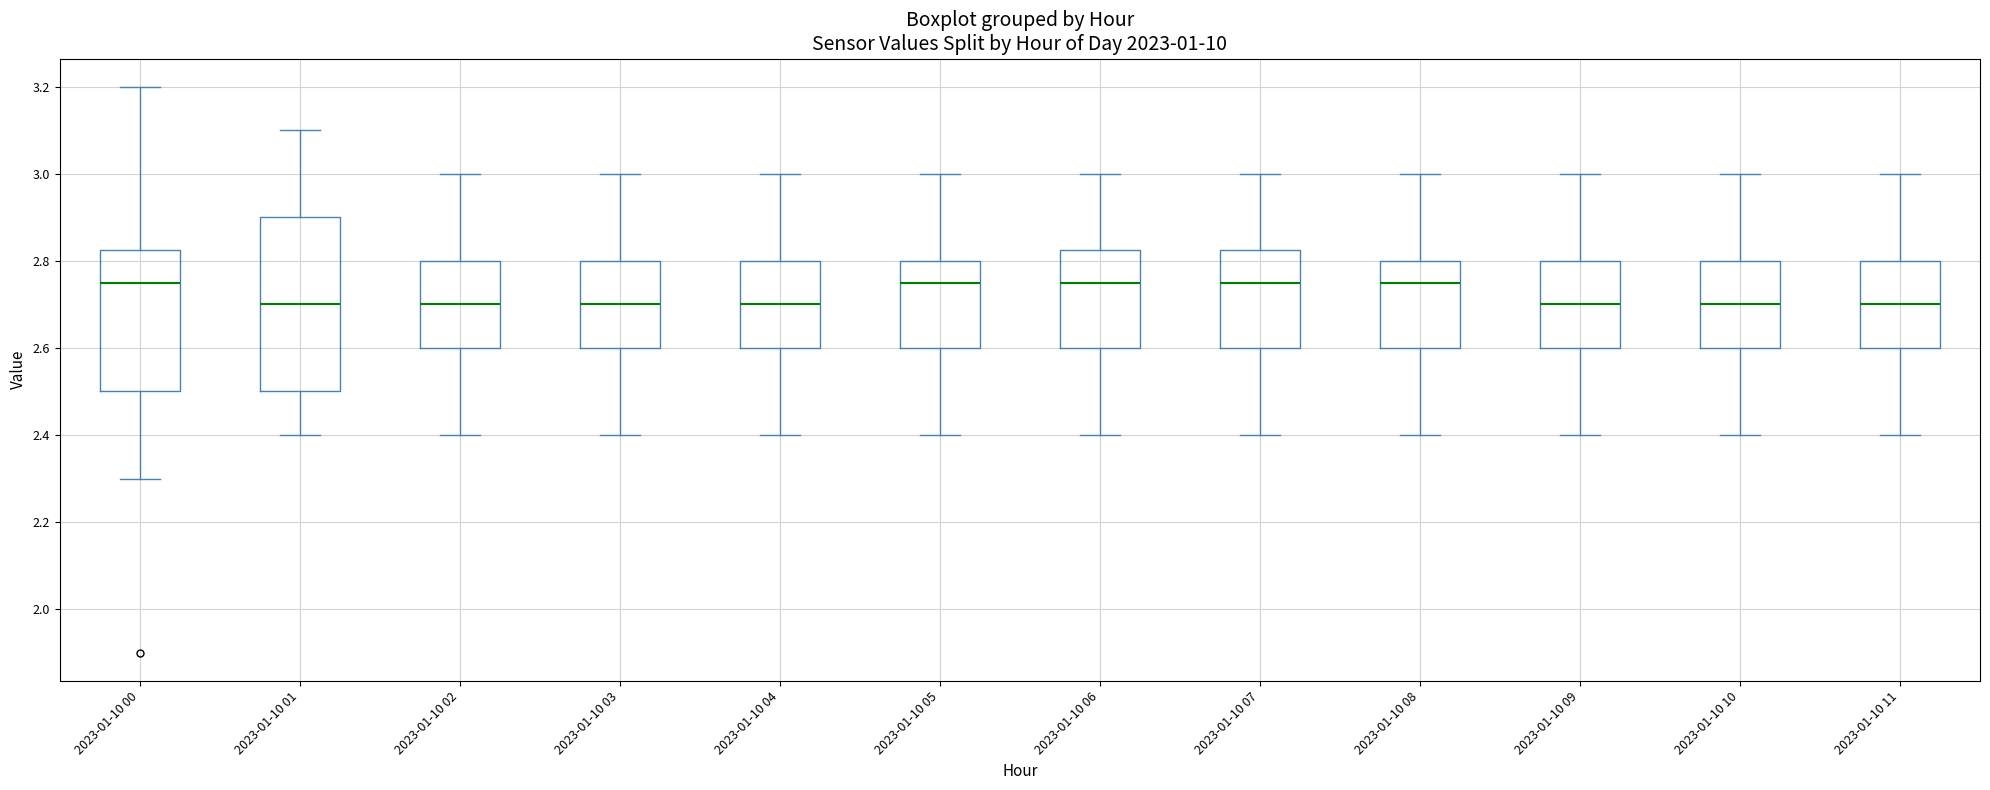

Comparing the boxes themselves (not the whiskers), which one is the tallest?

2023-01-10 01